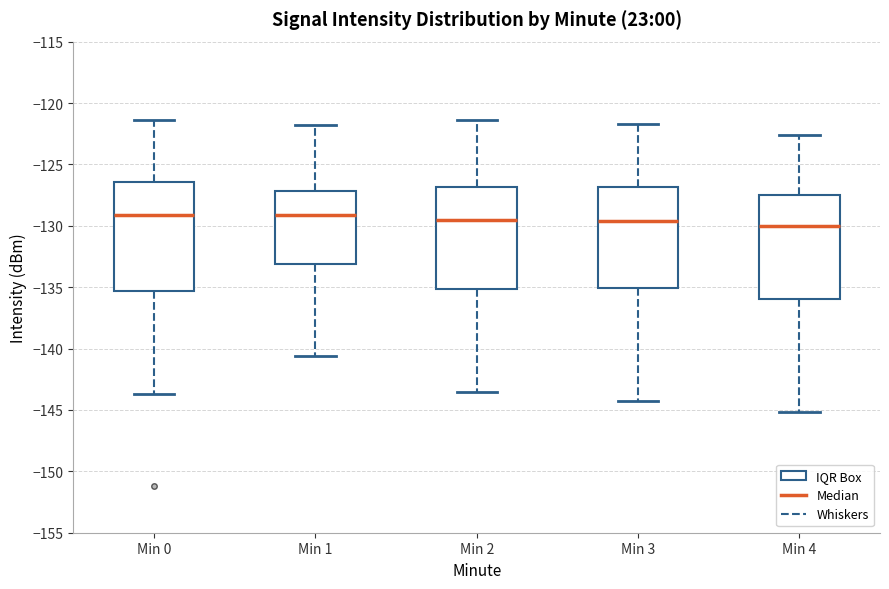

Reading left to right, read every box against the y-axis: the position of its median line, the range the box covers, and the ends of its whiskers. The values are not printed on the chart, so give them approximately, as read against the axis.

Min 0: median -129.0, box -135.5 to -126.5, whiskers -143.5 to -121.5
Min 1: median -129.0, box -133.0 to -127.0, whiskers -140.5 to -122.0
Min 2: median -129.5, box -135.0 to -127.0, whiskers -143.5 to -121.5
Min 3: median -129.5, box -135.0 to -127.0, whiskers -144.5 to -121.5
Min 4: median -130.0, box -136.0 to -127.5, whiskers -145.0 to -122.5